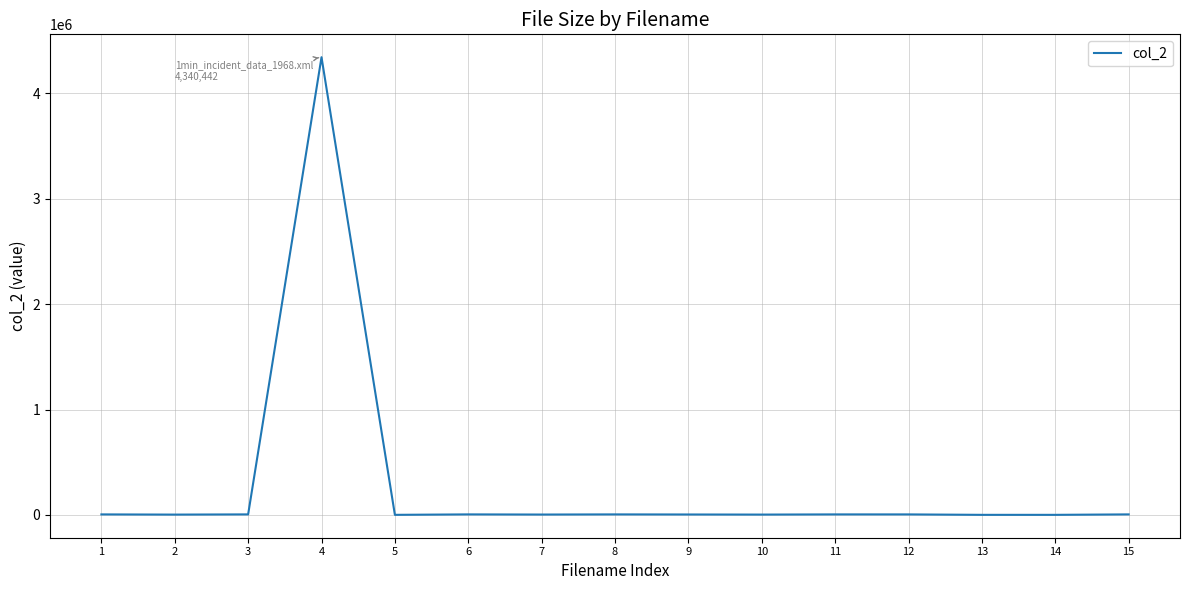

What is the maximum value shown in the chart?

4340442